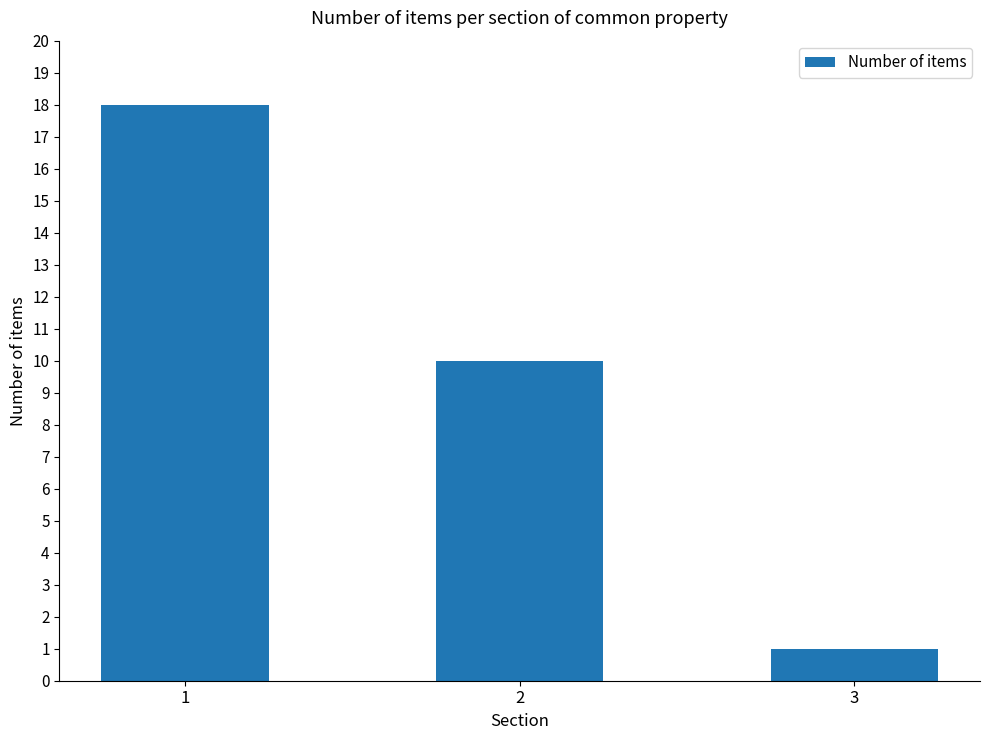

Rank the categories by value from lowest to highest.

3, 2, 1